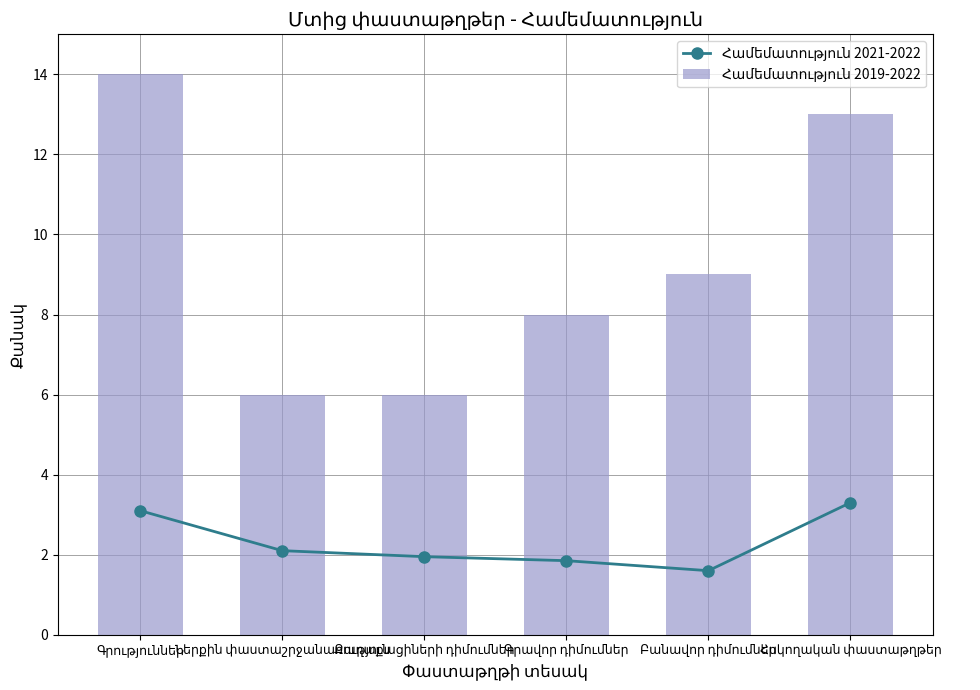

At which category does the chart reach its minimum across all series?

Բանավոր դիմումներ